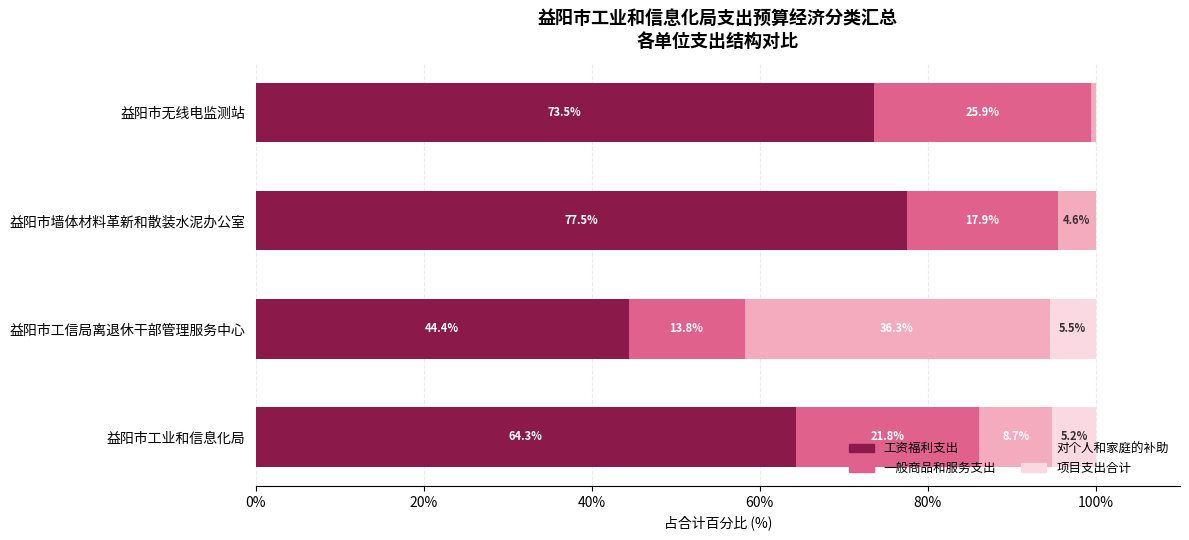

Is it true that 工资福利支出 equals 22.0 at 益阳市墙体材料革新和散装水泥办公室?

False